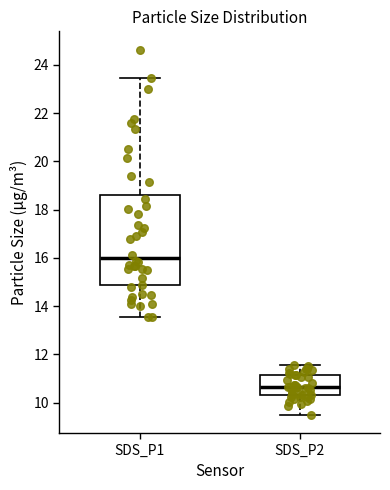

Where does the upper whisker of the box for SDS_P2 end on the y-axis? The values are not printed on the chart, so give them approximately, as read against the axis.

11.6